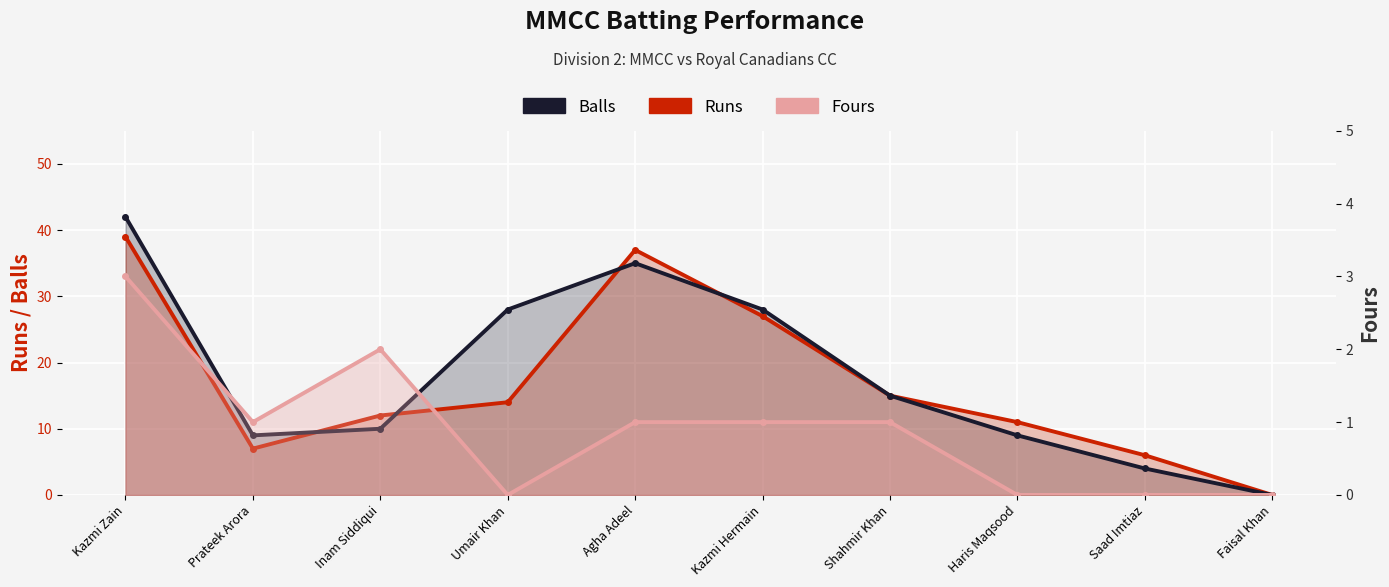

What is the maximum value shown in the chart?

42